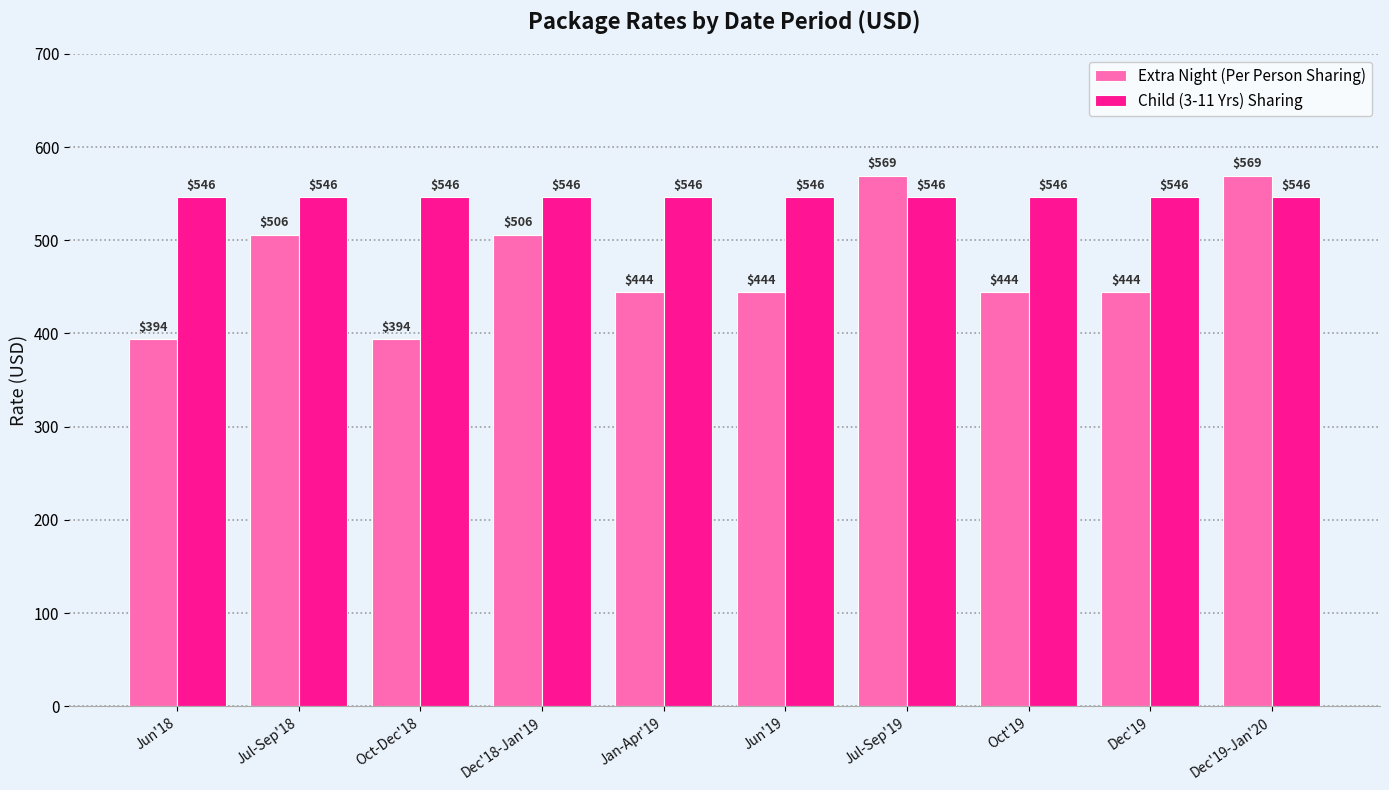

What position from the left is Jun'18?

1